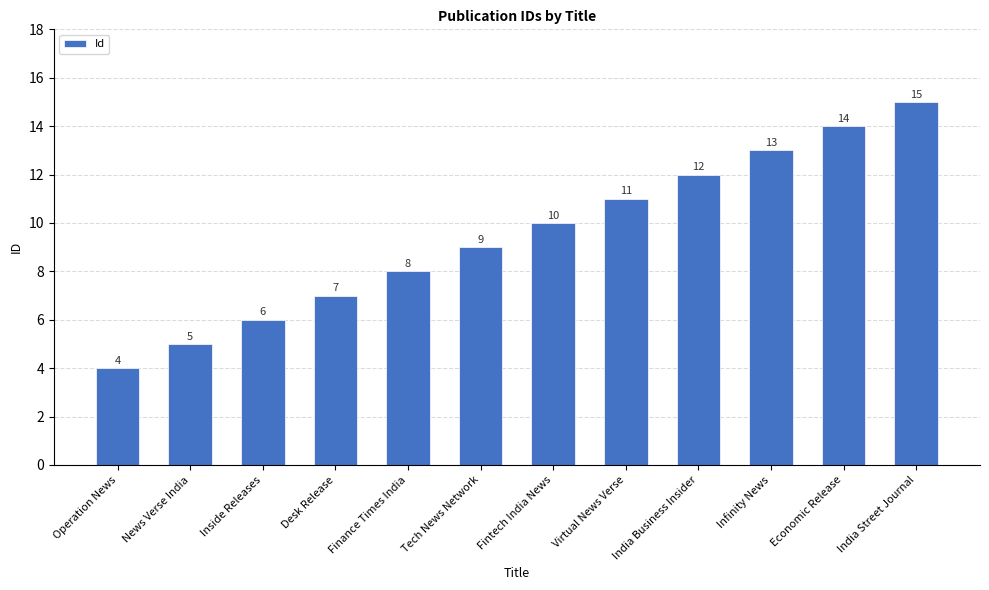

What is the label of the 3rd bar from the right?

Infinity News